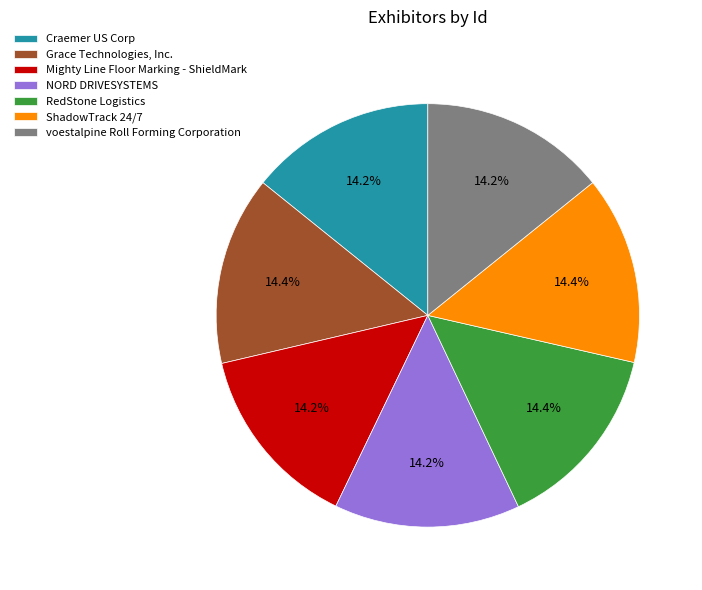

To the nearest percent, what is the combined percentage of RedStone Logistics and Craemer US Corp?

29%